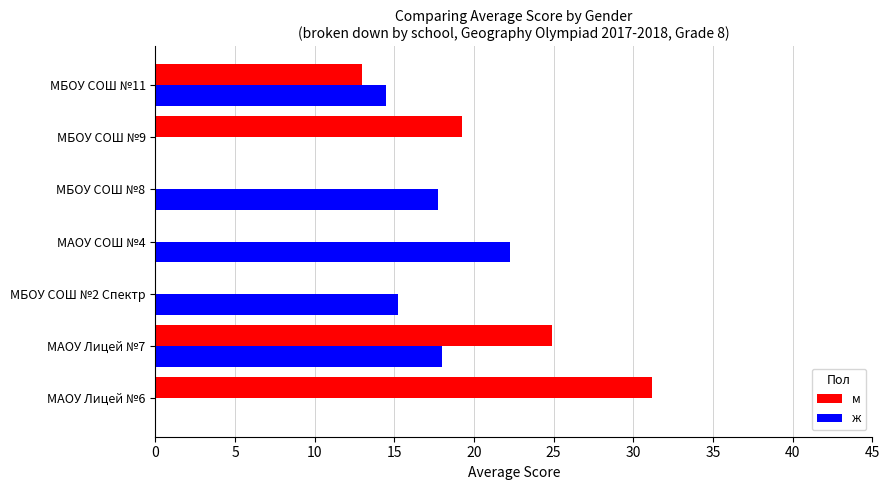

Between МАОУ Лицей №7 and МАОУ СОШ №4, which series saw the biggest shift?

м